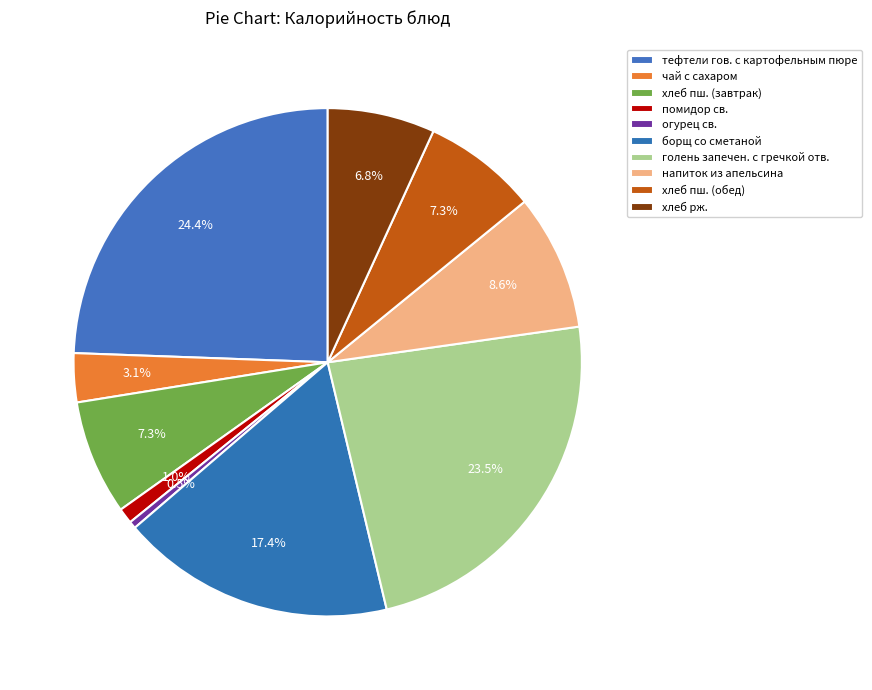

Rank the categories by value from highest to lowest.

тефтели гов. с картофельным пюре, голень запечен. с гречкой отв., борщ со сметаной, напиток из апельсина, хлеб пш. (завтрак), хлеб пш. (обед), хлеб рж., чай с сахаром, помидор св., огурец св.